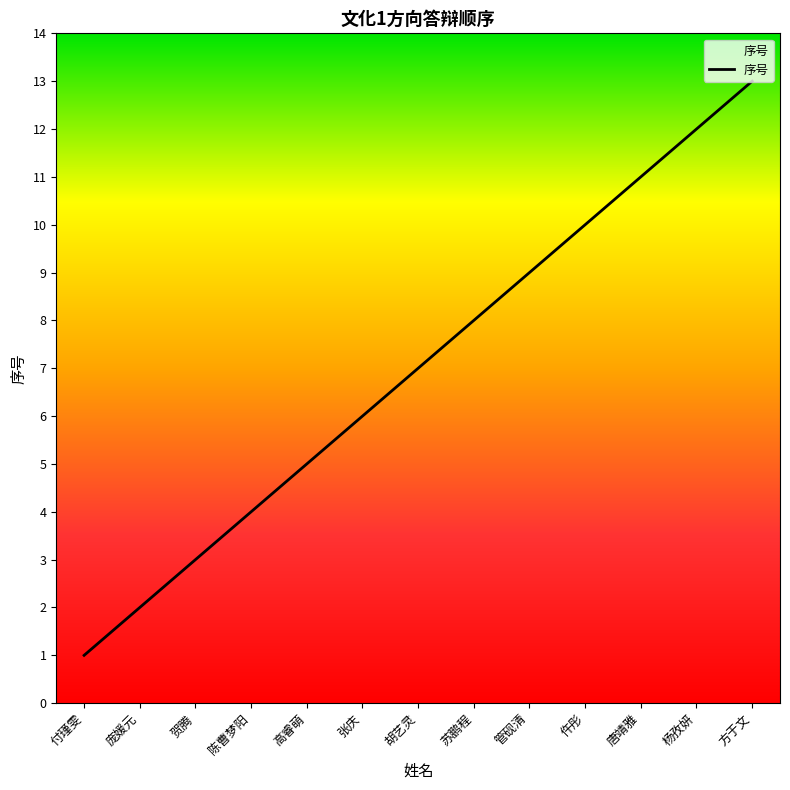

List the labels in order of value, smallest first.

付瑾雯, 庞媛元, 贺腾, 陈曹梦阳, 高睿萌, 张庆, 胡艺灵, 苏鹏程, 管砚清, 仵彤, 唐靖雅, 杨孜妍, 方于文